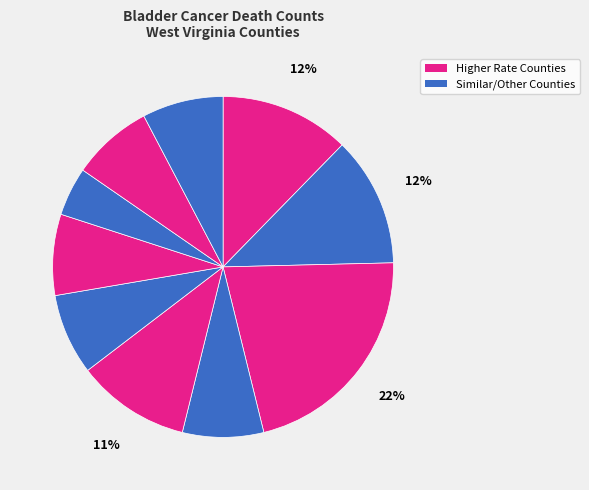

Count the number of slices in the pie.

10